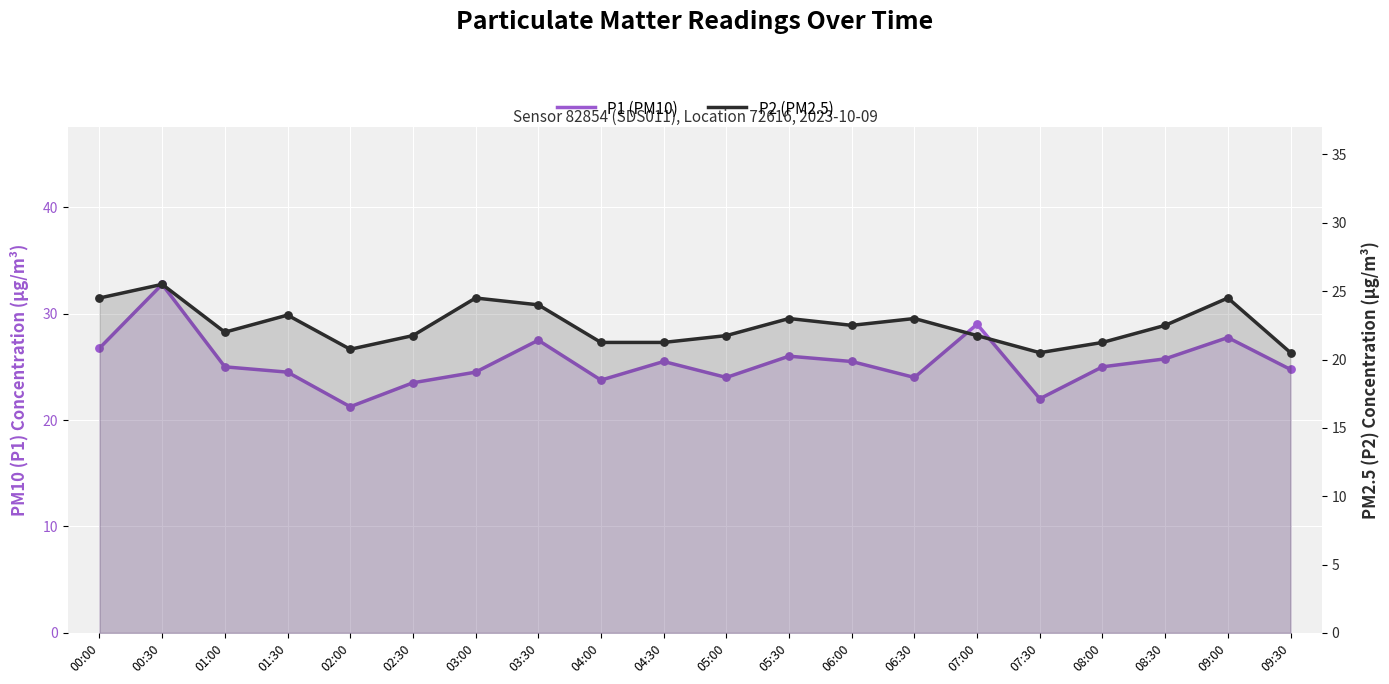

Is the value of P1 (PM10) at 06:30 greater than the value of P2 (PM2.5) at 09:30?

Yes